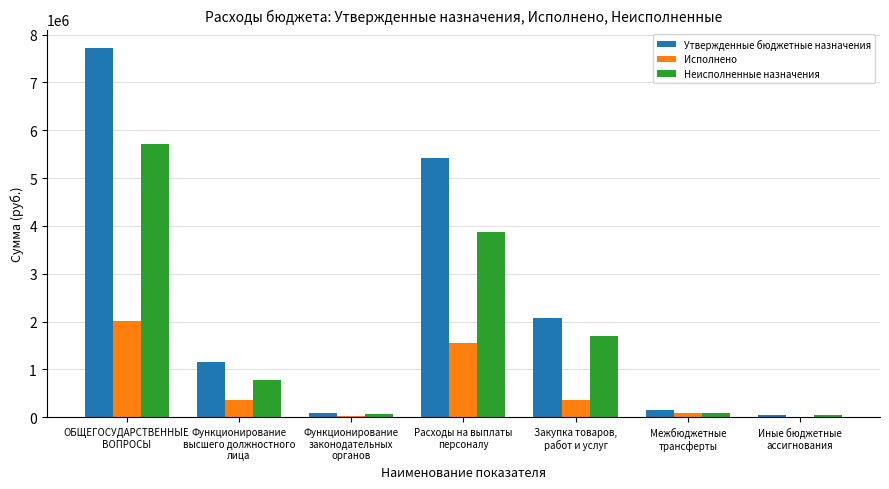

What is the approximate value of Исполнено at Функционирование
высшего должностного
лица?

369837.6